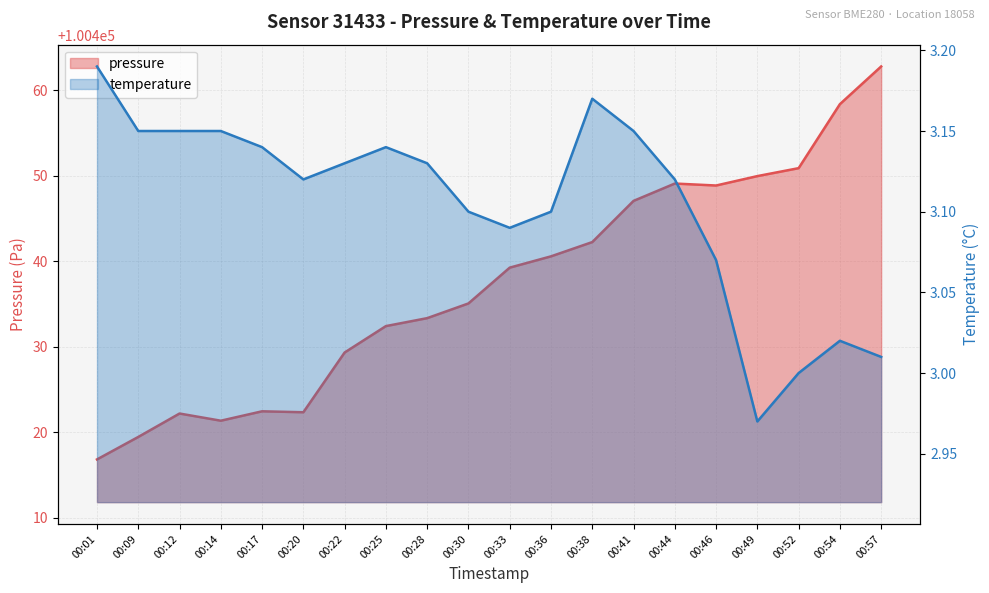

Rank the series at 00:38 from lowest to highest value.

temperature, pressure